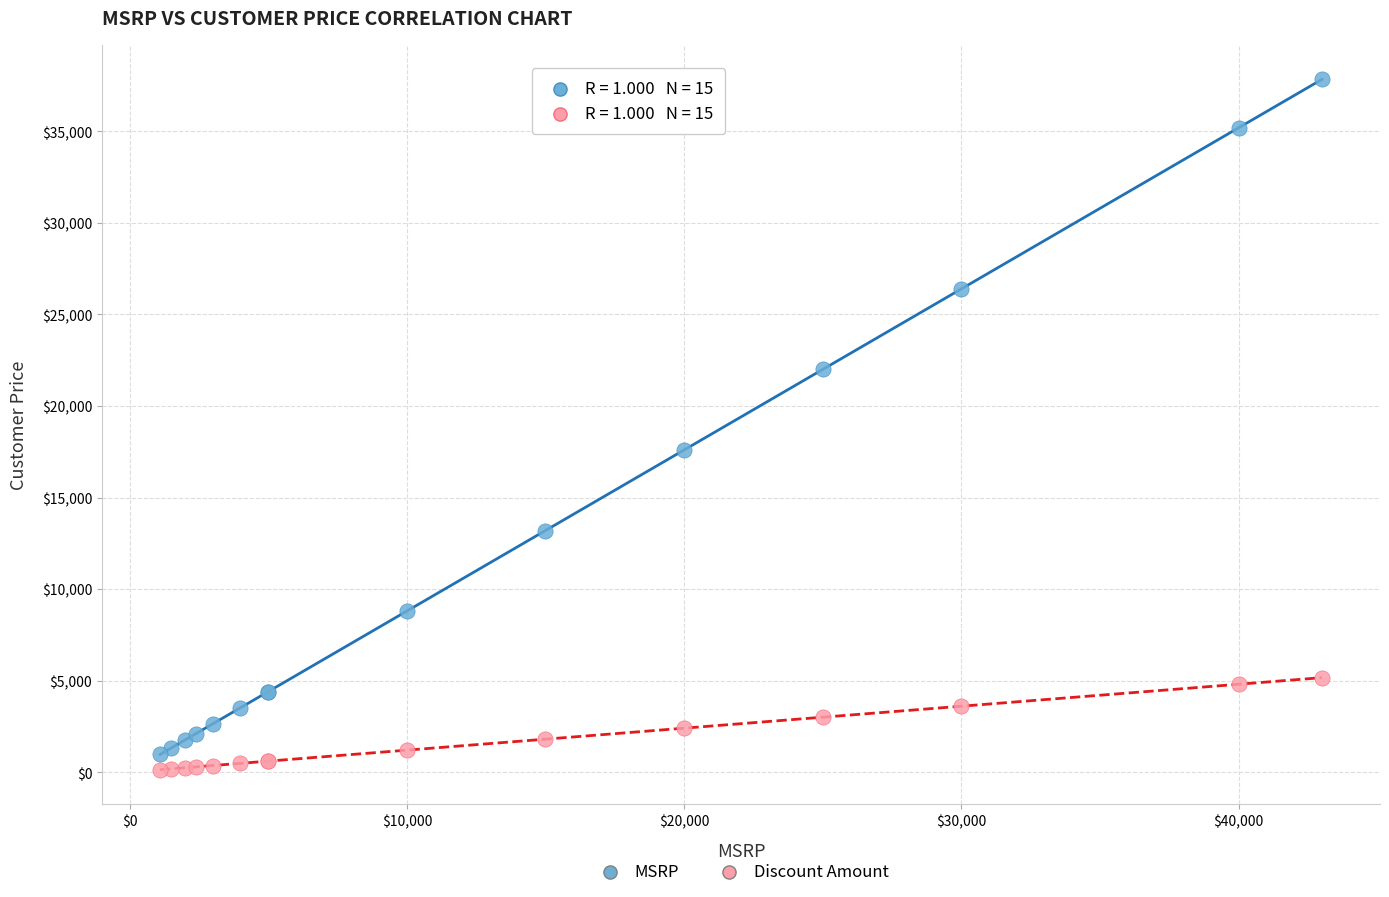

Which series reaches the minimum Y coordinate?

Discount Amount